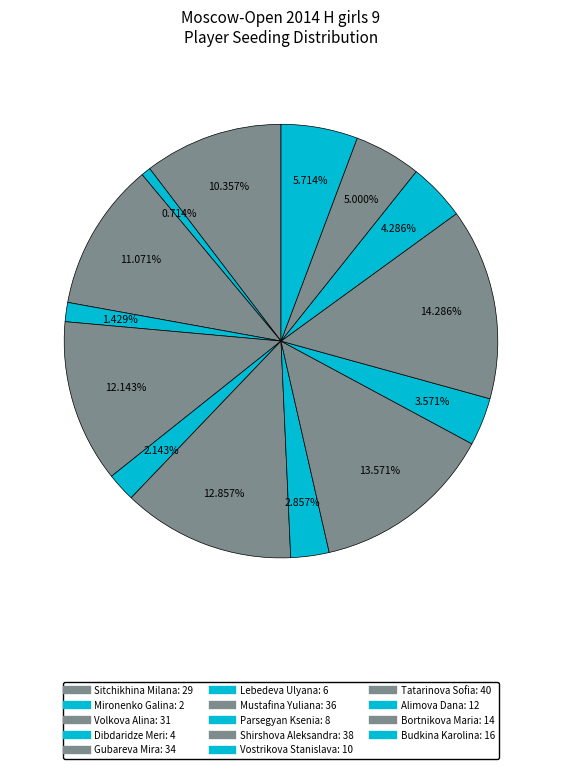

Count the number of slices in the pie.

14